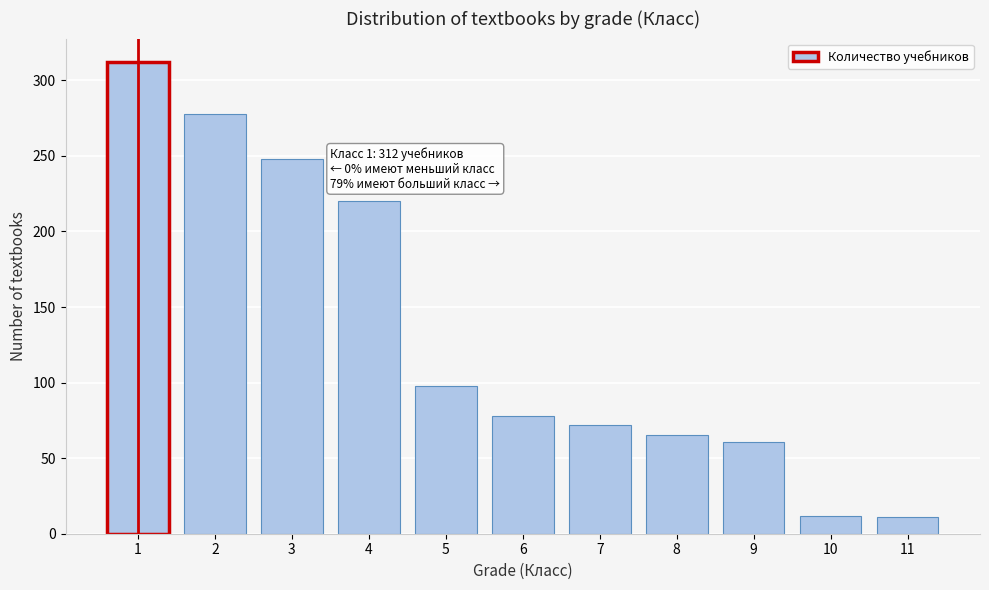

Between 4 and 6, which is larger?

4